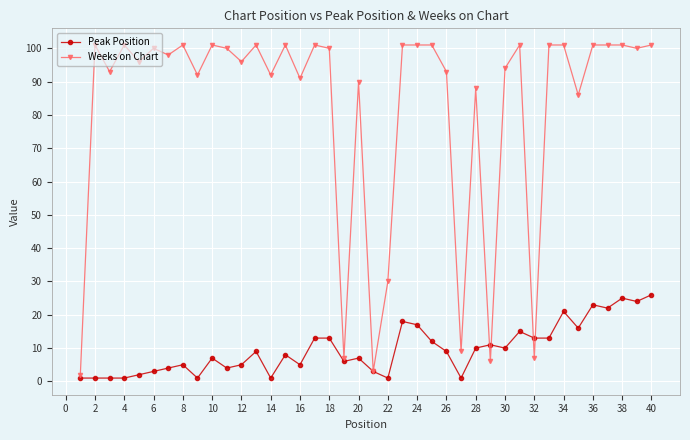

Which series has the largest range (max minus min)?

Weeks on Chart